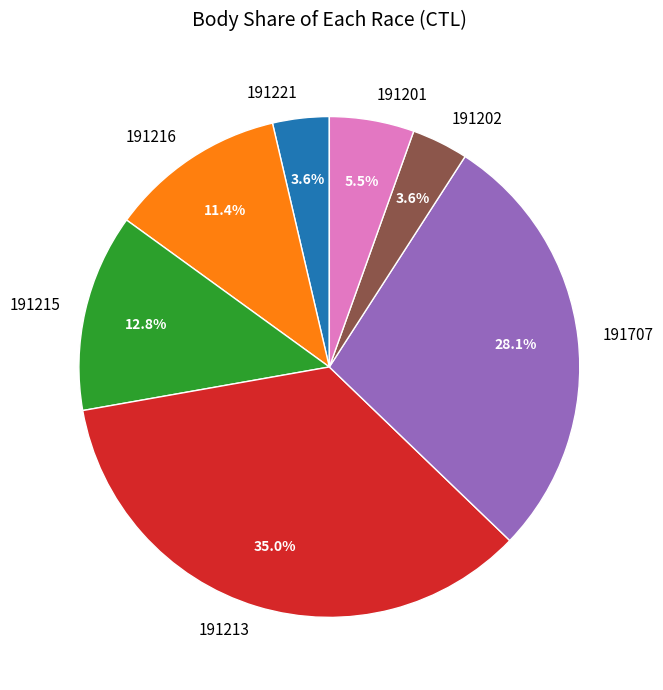

Approximately how many times larger is the value at 191707 compared to 191213?

0.8